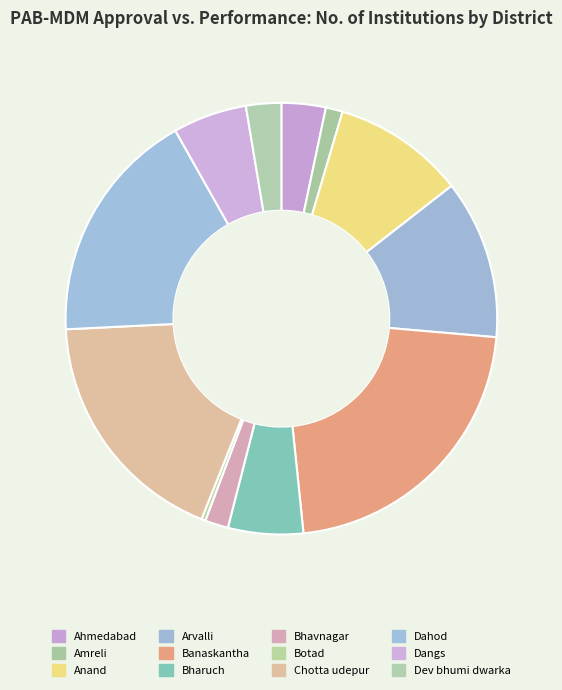

Is the sum of Botad and Anand greater than half?

No